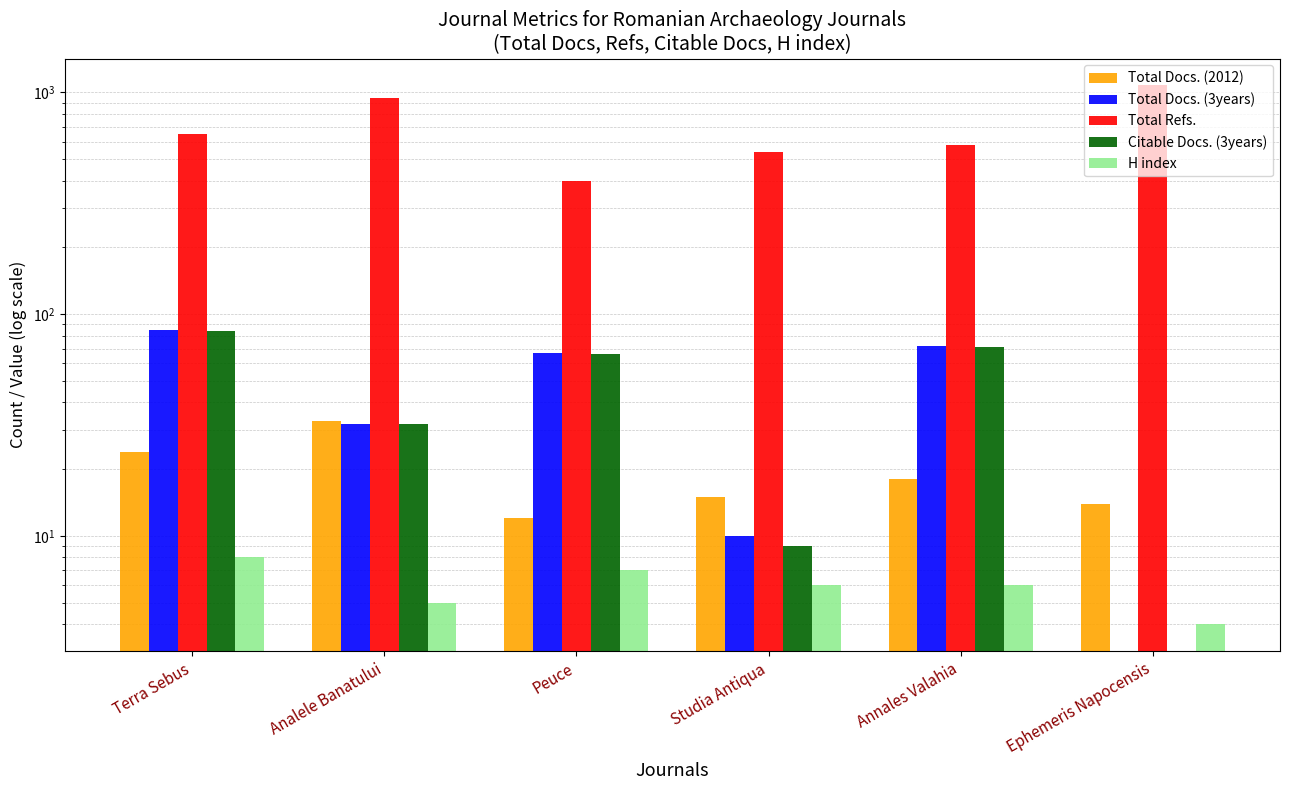

At which category does the chart reach its minimum across all series?

Ephemeris Napocensis